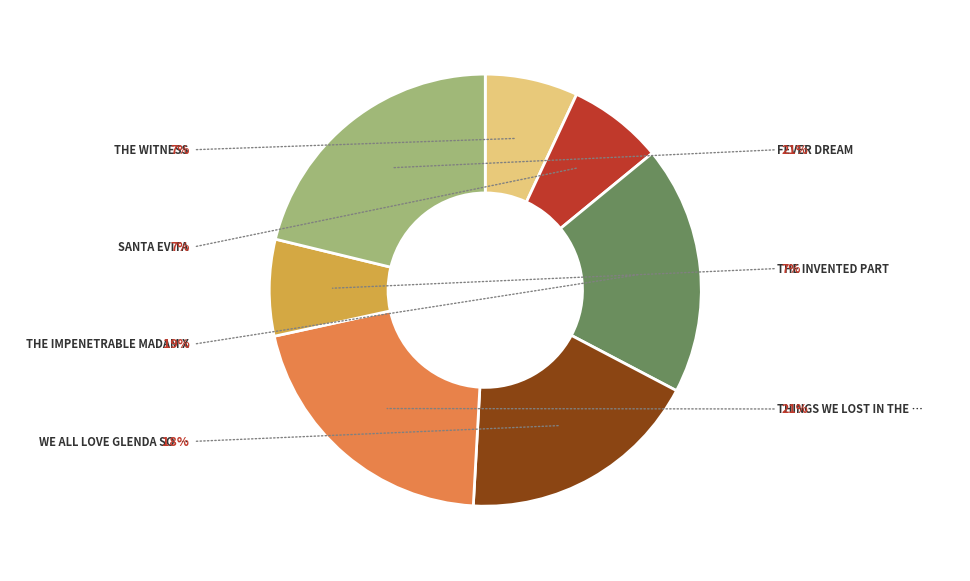

Does any single category account for the majority?

No